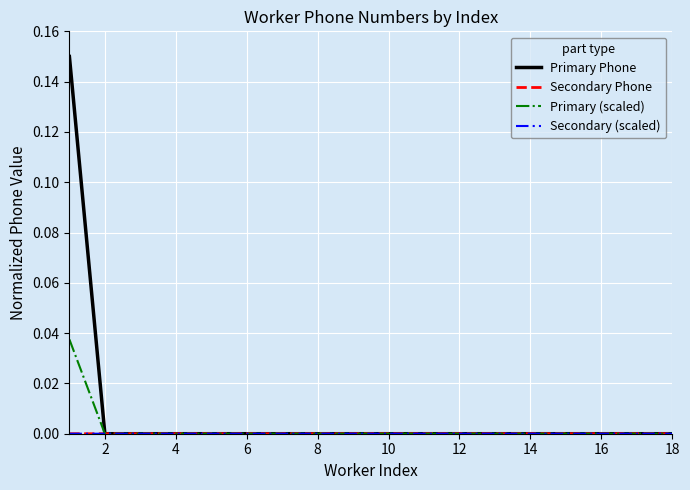

Which series has the largest range (max minus min)?

Primary Phone